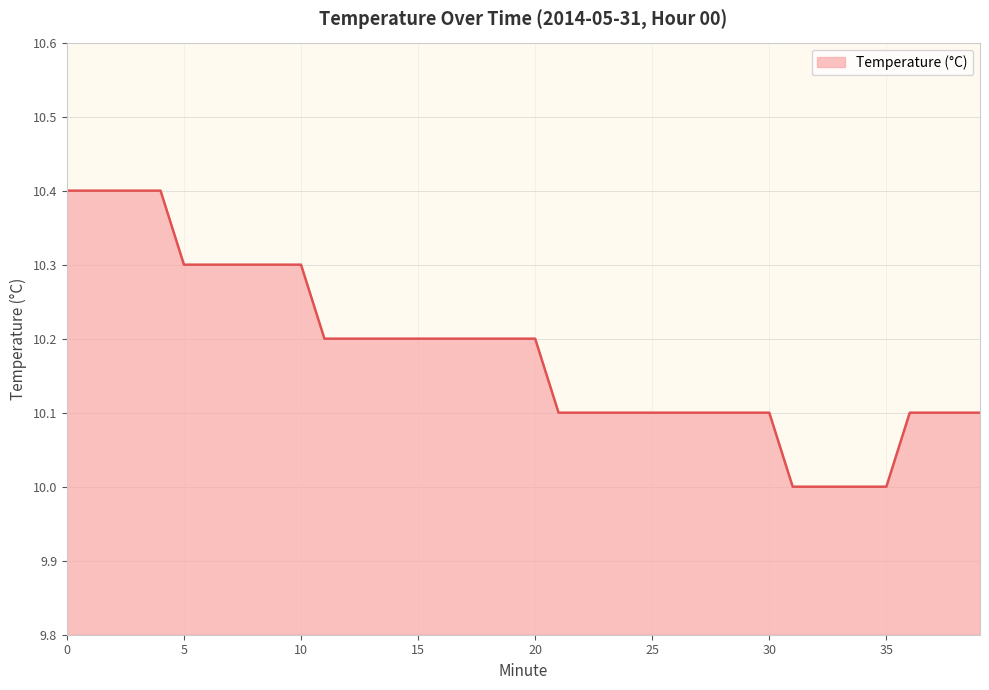

What is the difference between the maximum and minimum values?

0.4